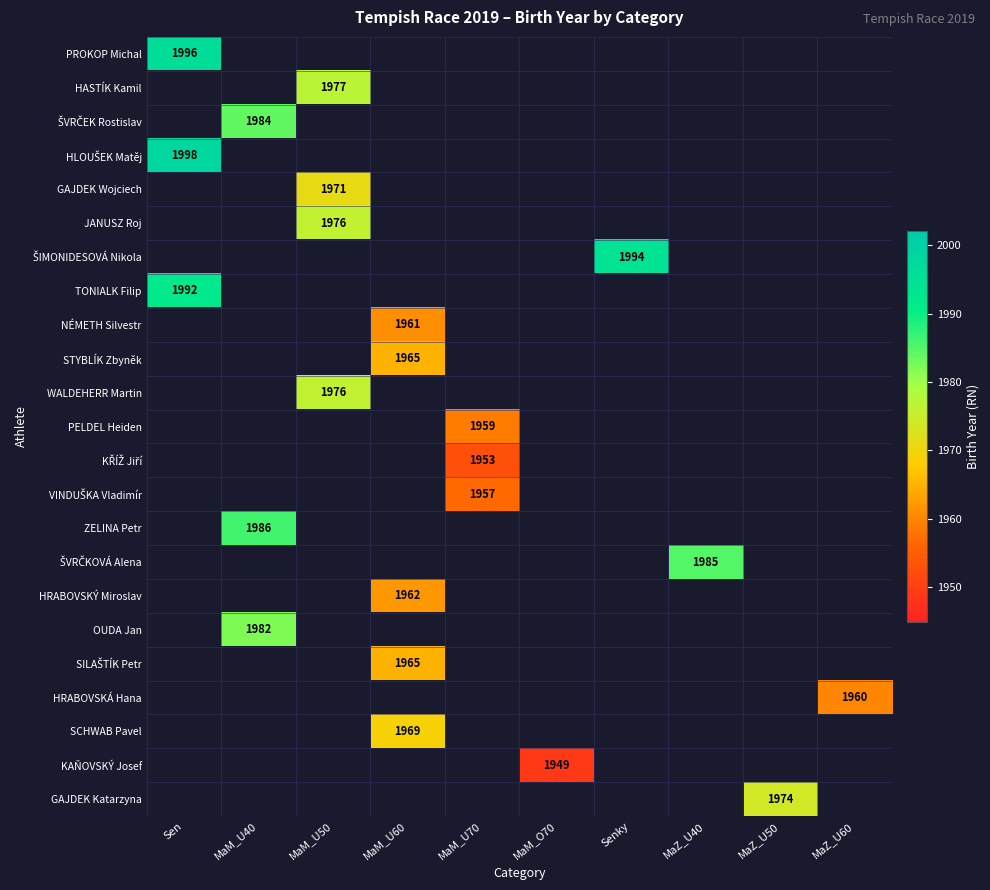

Is it true that HRABOVSKÝ Miroslav equals 1962 at MaM_U60?

True